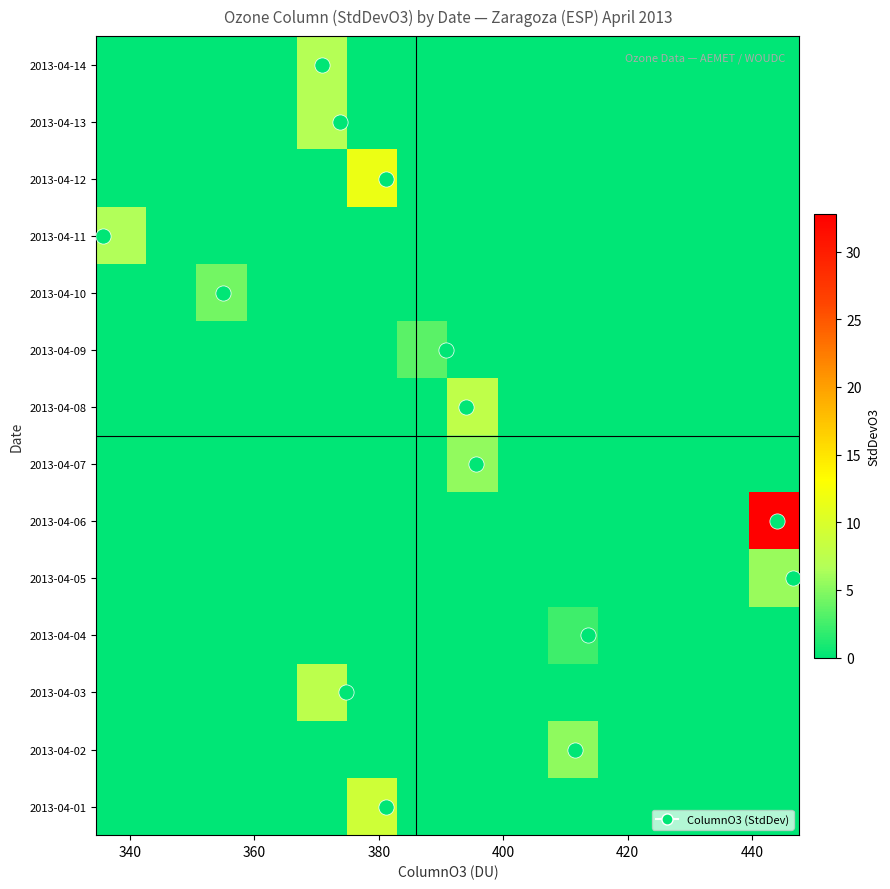

Reading left to right, transcribe all the data shown in this chart.

2013-04-01: 0.0	0.0	0.0	0.0	0.0	9.0	0.0	0.0	0.0	0.0	0.0	0.0	0.0	0.0
2013-04-02: 0.0	0.0	0.0	0.0	0.0	0.0	0.0	0.0	0.0	5.3	0.0	0.0	0.0	0.0
2013-04-03: 0.0	0.0	0.0	0.0	7.5	0.0	0.0	0.0	0.0	0.0	0.0	0.0	0.0	0.0
2013-04-04: 0.0	0.0	0.0	0.0	0.0	0.0	0.0	0.0	0.0	2.4	0.0	0.0	0.0	0.0
2013-04-05: 0.0	0.0	0.0	0.0	0.0	0.0	0.0	0.0	0.0	0.0	0.0	0.0	0.0	5.7
2013-04-06: 0.0	0.0	0.0	0.0	0.0	0.0	0.0	0.0	0.0	0.0	0.0	0.0	0.0	32.8
2013-04-07: 0.0	0.0	0.0	0.0	0.0	0.0	0.0	5.5	0.0	0.0	0.0	0.0	0.0	0.0
2013-04-08: 0.0	0.0	0.0	0.0	0.0	0.0	0.0	7.7	0.0	0.0	0.0	0.0	0.0	0.0
2013-04-09: 0.0	0.0	0.0	0.0	0.0	0.0	3.4	0.0	0.0	0.0	0.0	0.0	0.0	0.0
2013-04-10: 0.0	0.0	4.3	0.0	0.0	0.0	0.0	0.0	0.0	0.0	0.0	0.0	0.0	0.0
2013-04-11: 6.6	0.0	0.0	0.0	0.0	0.0	0.0	0.0	0.0	0.0	0.0	0.0	0.0	0.0
2013-04-12: 0.0	0.0	0.0	0.0	0.0	11.6	0.0	0.0	0.0	0.0	0.0	0.0	0.0	0.0
2013-04-13: 0.0	0.0	0.0	0.0	6.9	0.0	0.0	0.0	0.0	0.0	0.0	0.0	0.0	0.0
2013-04-14: 0.0	0.0	0.0	0.0	6.9	0.0	0.0	0.0	0.0	0.0	0.0	0.0	0.0	0.0